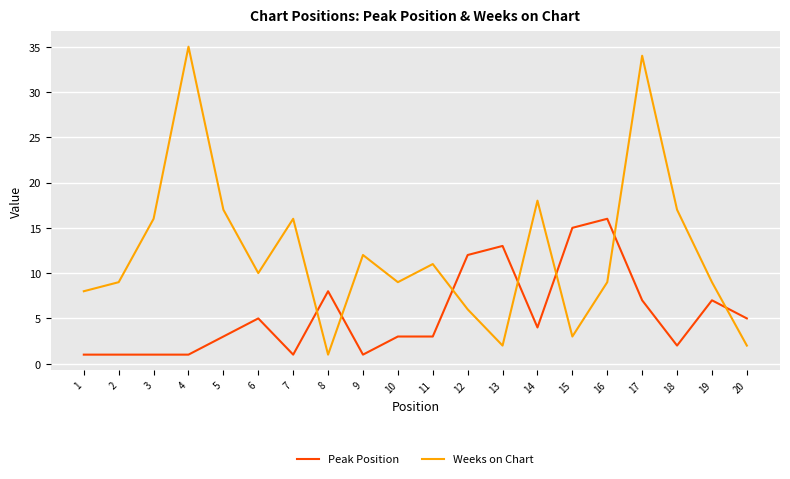

What is the difference between the maximum and minimum values in the Weeks on Chart series?

34